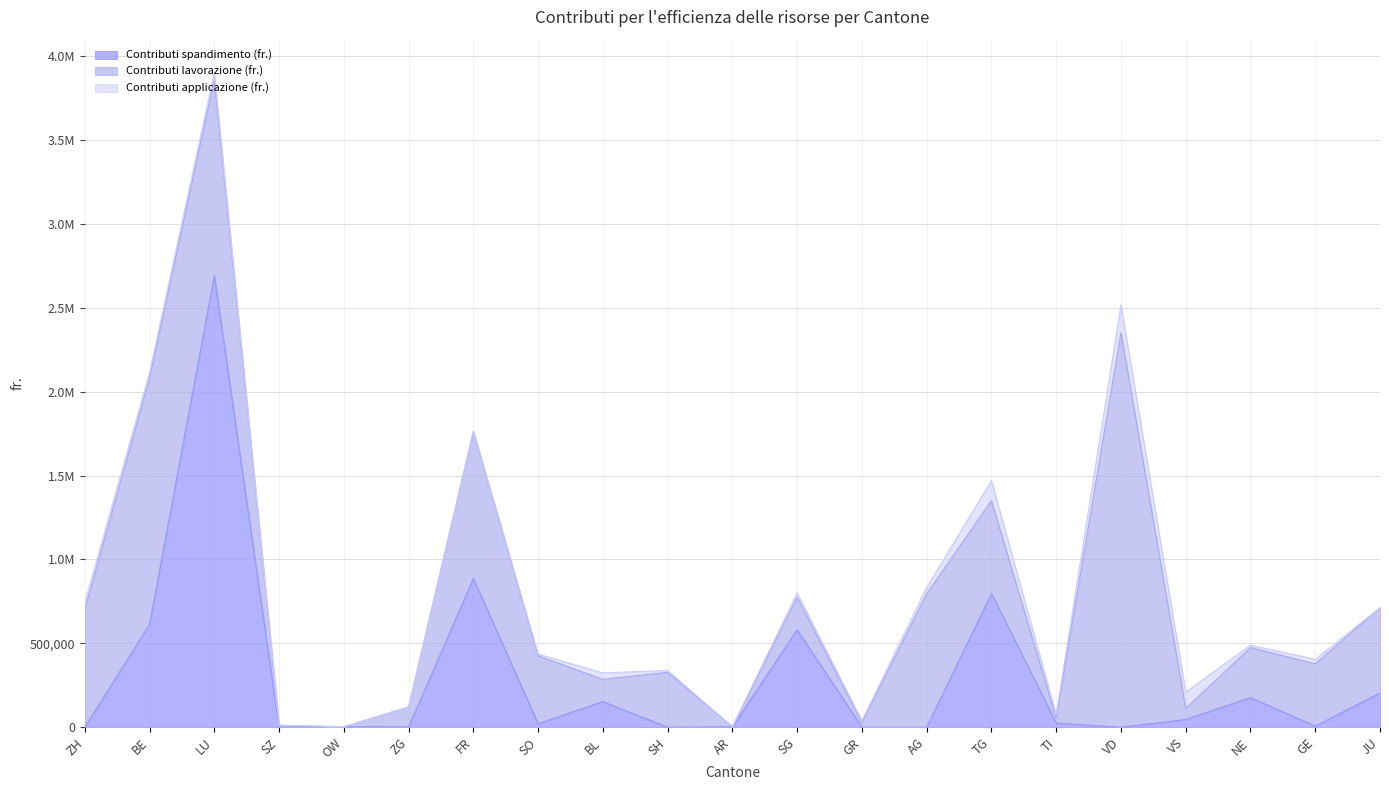

What is the highest value of the Contributi lavorazione (fr.) series?

2351852